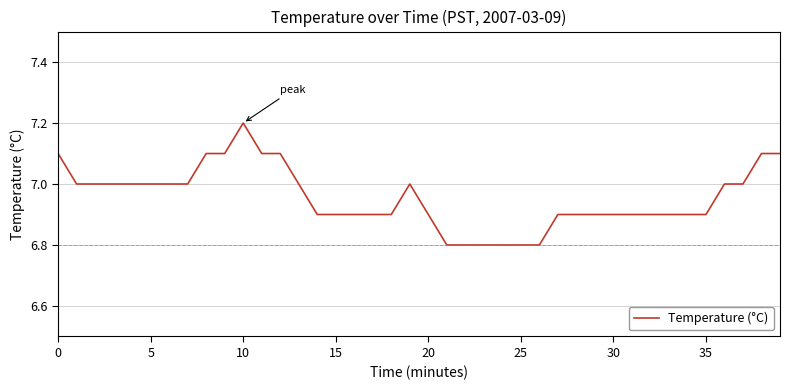

Is this an area chart (filled region under the line)?

No